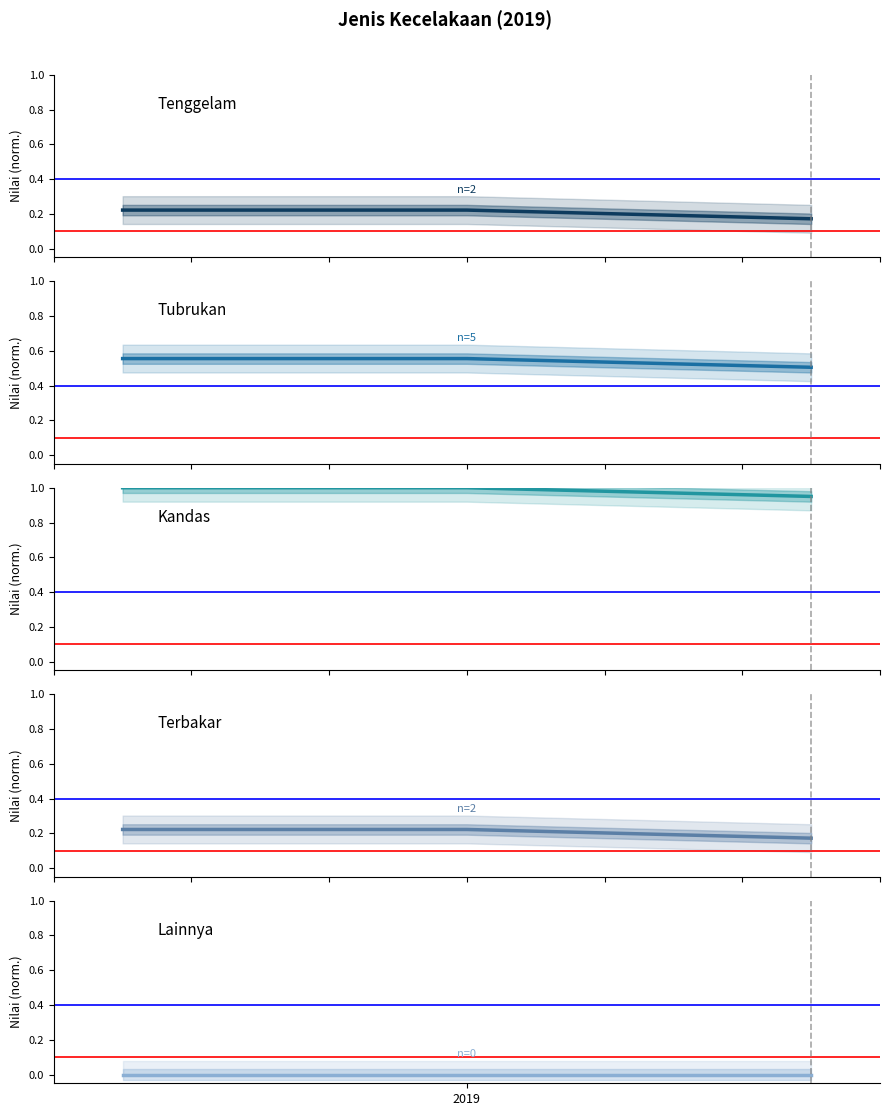

What is the sum of all Tenggelam values?

0.6